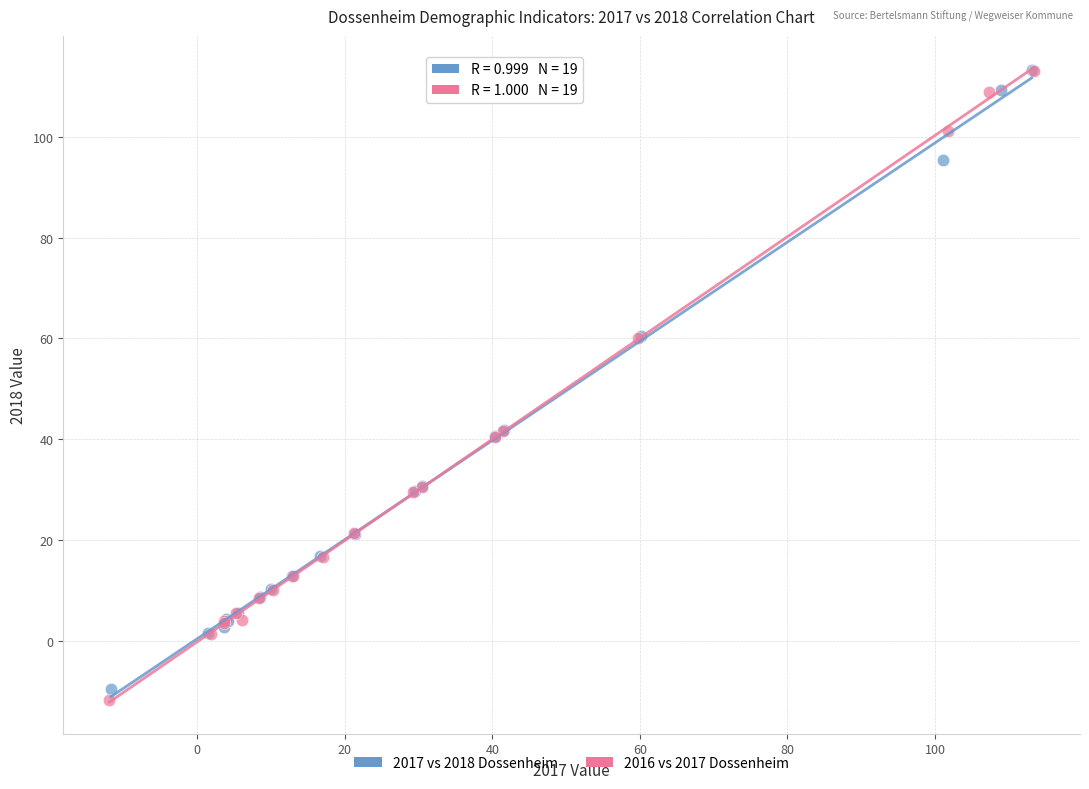

Which series contains the lowest Y value?

2016 vs 2017 Dossenheim